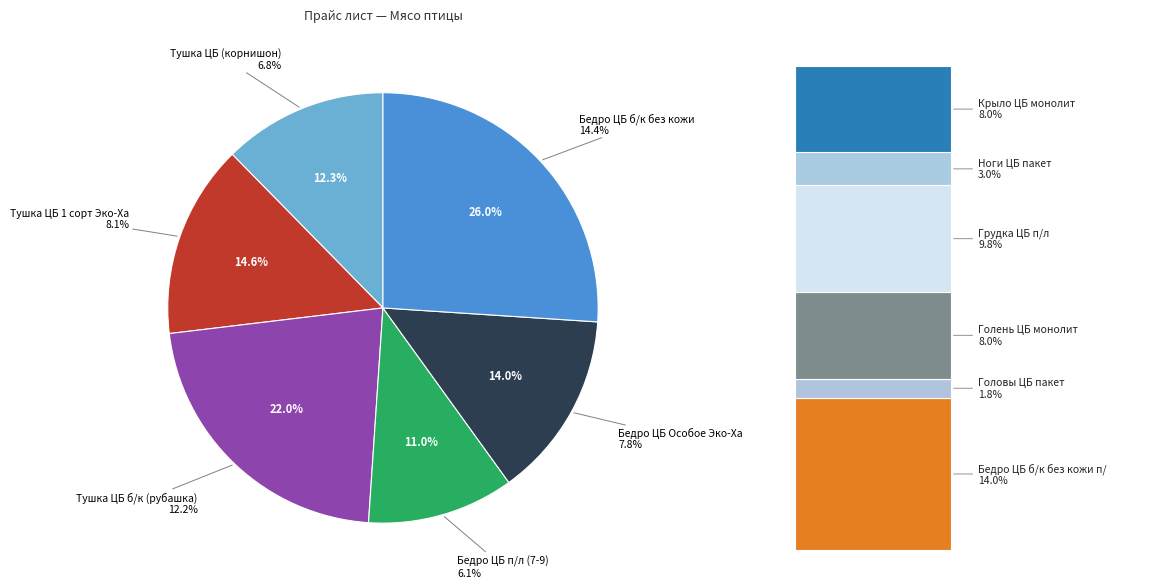

Which has a higher value, Бедро ЦБ б/к без кожи монолит or Головы ЦБ пакет?

Бедро ЦБ б/к без кожи монолит